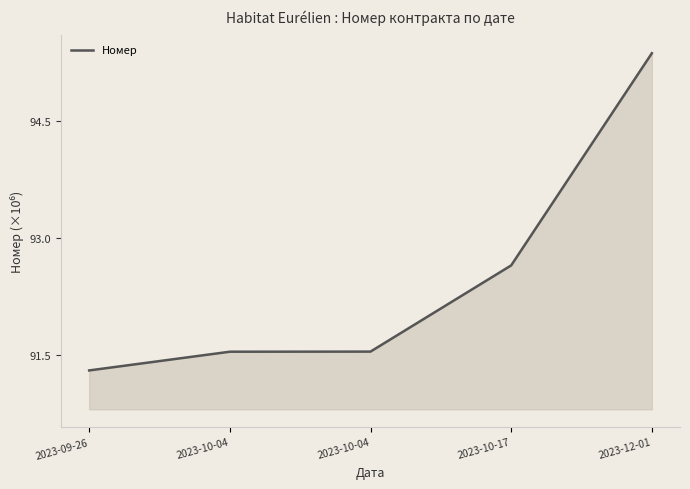

What is the smallest value displayed?

91.3